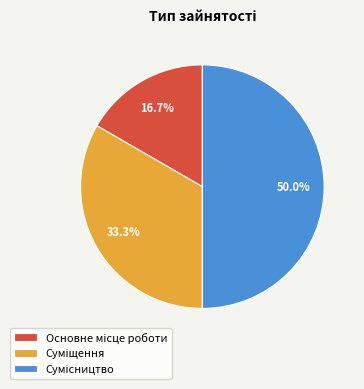

Count the number of slices in the pie.

3